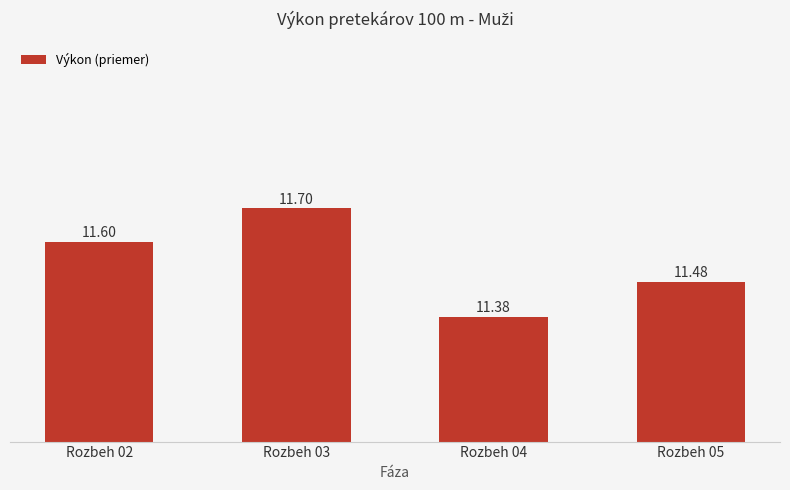

Between Rozbeh 05 and Rozbeh 04, which is larger?

Rozbeh 05